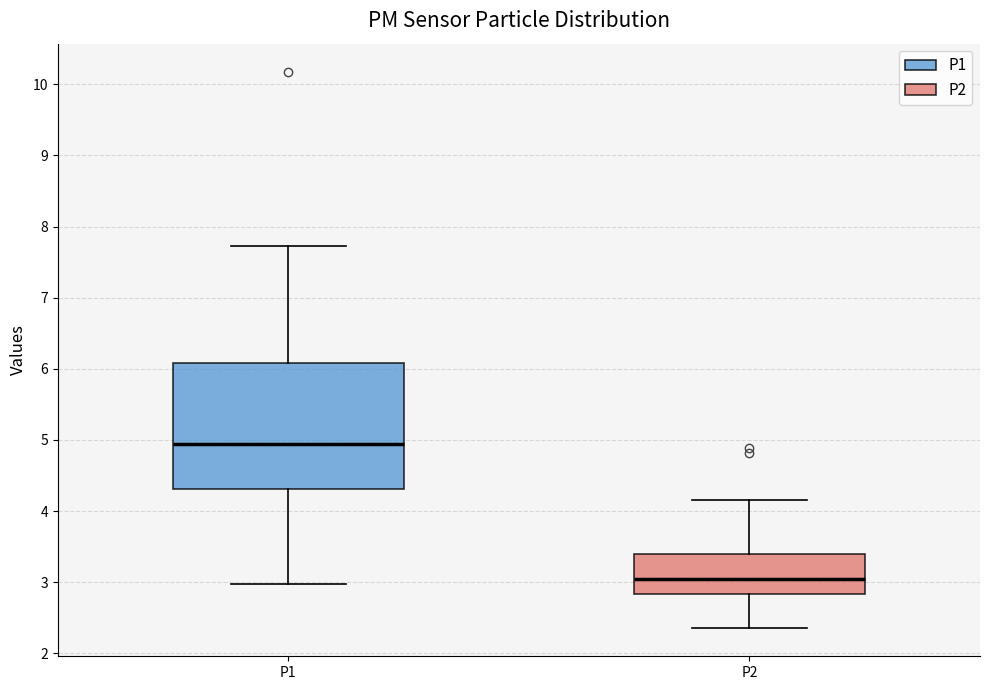

Reading left to right, transcribe this box plot: for each box, give where its median line is, the range the box spans, and where its two whiskers end, as read against the y-axis. The values are not printed on the chart, so give them approximately, as read against the axis.

P1: median 4.9, box 4.3 to 6.1, whiskers 3.0 to 7.7
P2: median 3.1, box 2.8 to 3.4, whiskers 2.4 to 4.2